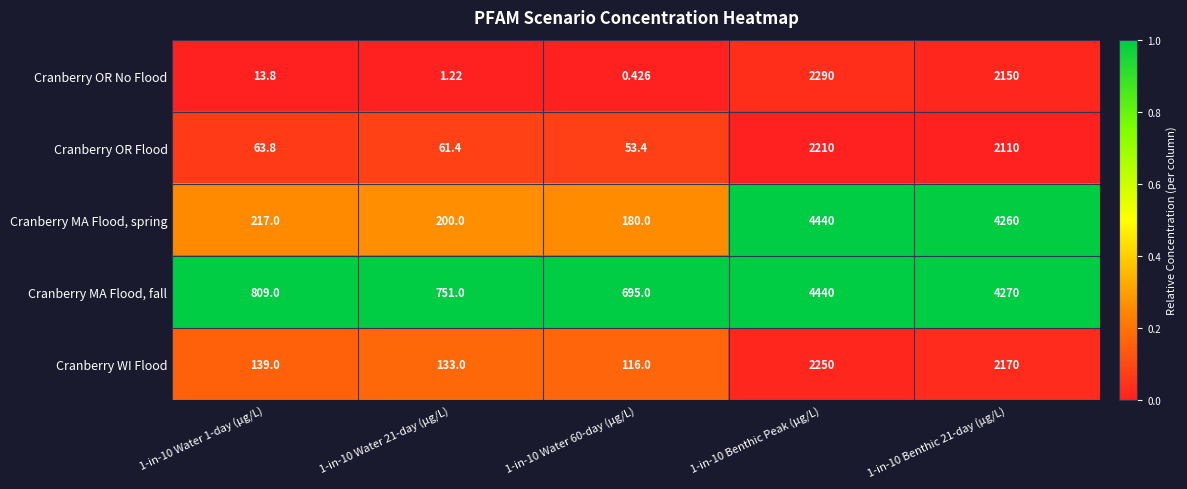

Rank the series at 1-in-10 Water 1-day (µg/L) from lowest to highest value.

Cranberry OR No Flood, Cranberry OR Flood, Cranberry WI Flood, Cranberry MA Flood, spring, Cranberry MA Flood, fall